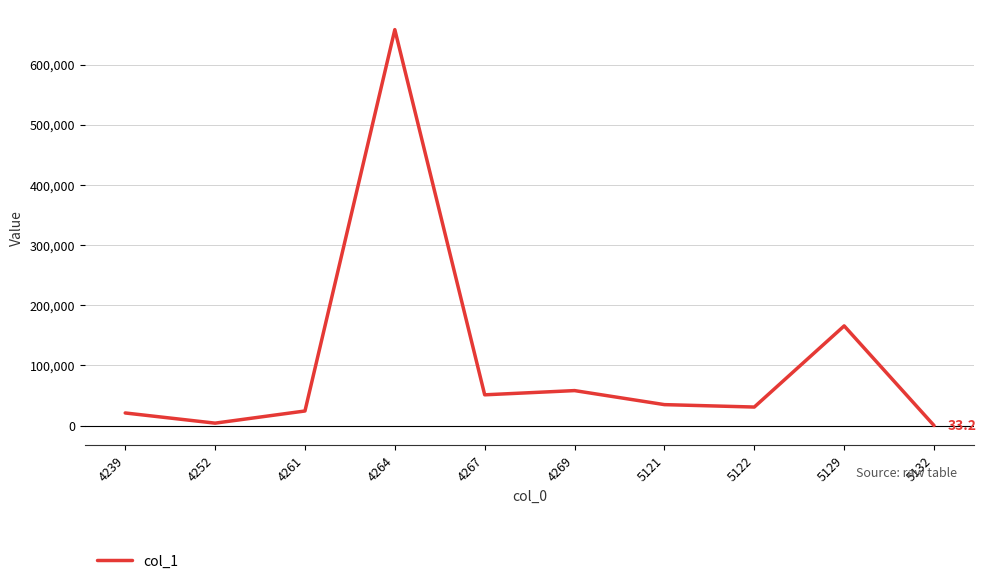

What is the ratio of the value at 4252 to the value at 4261?

0.2